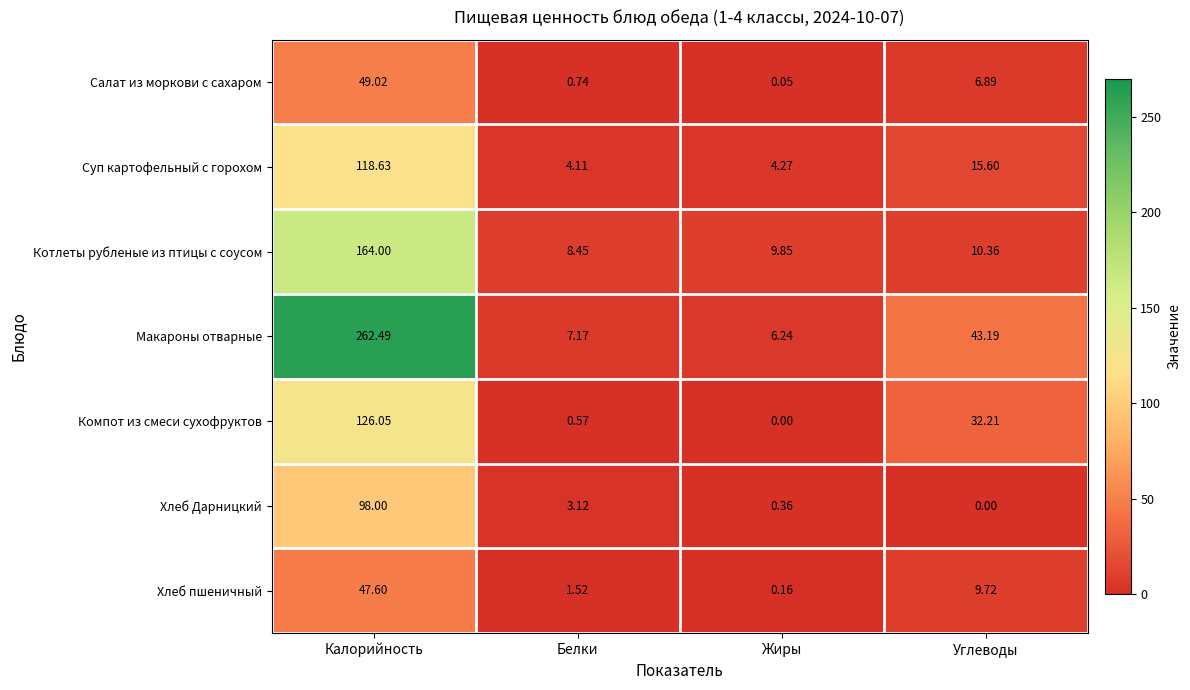

Which series changed the most between Белки and Жиры?

Хлеб Дарницкий